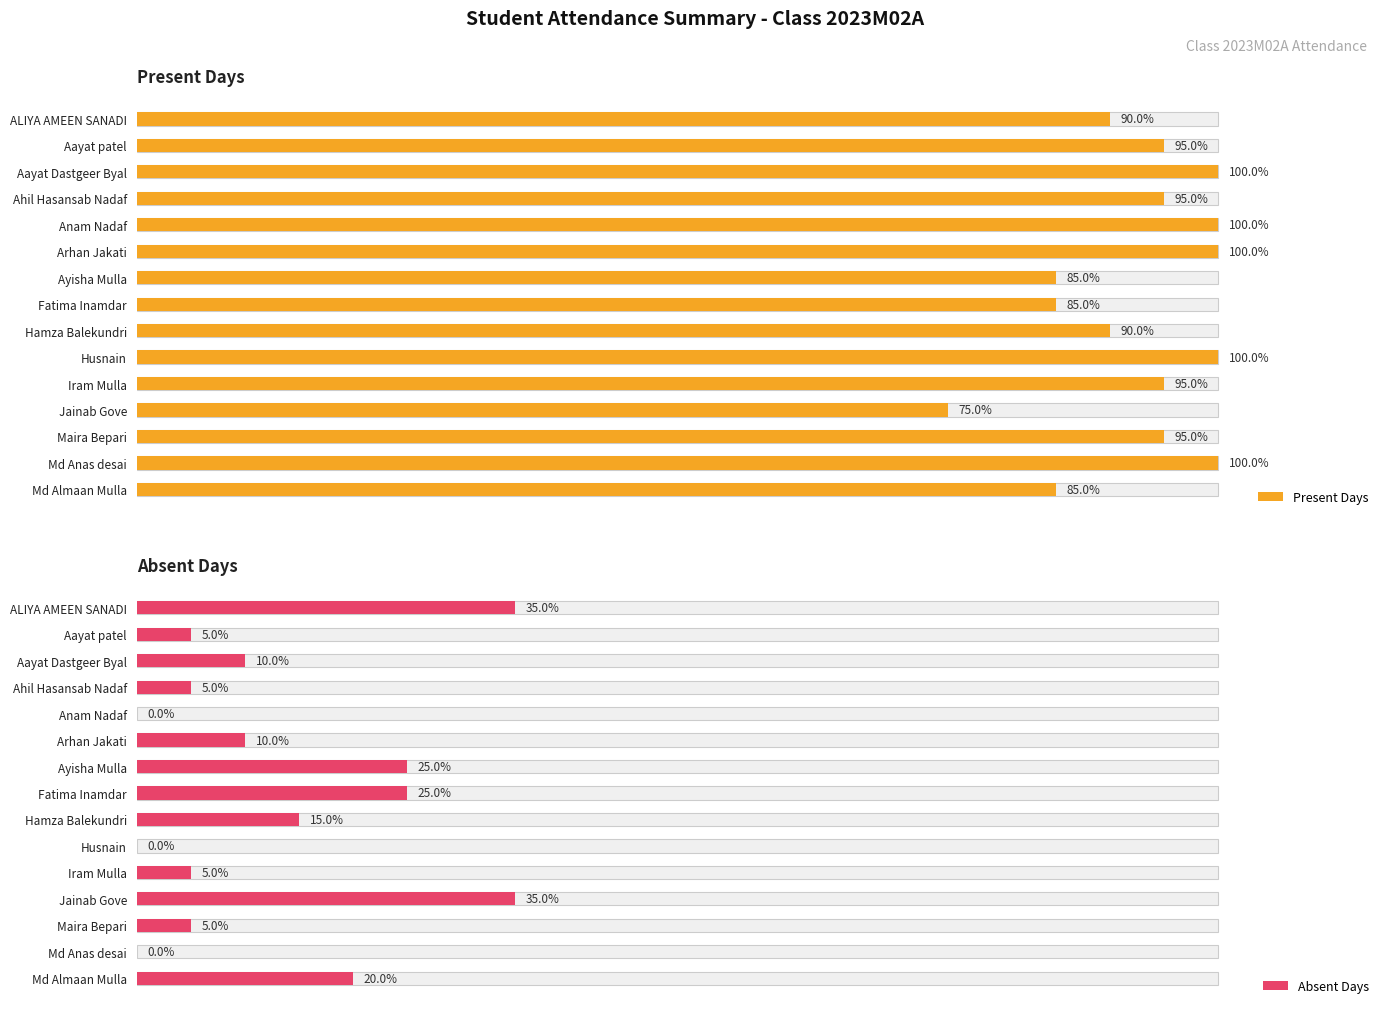

How many bars are there in each group?

2